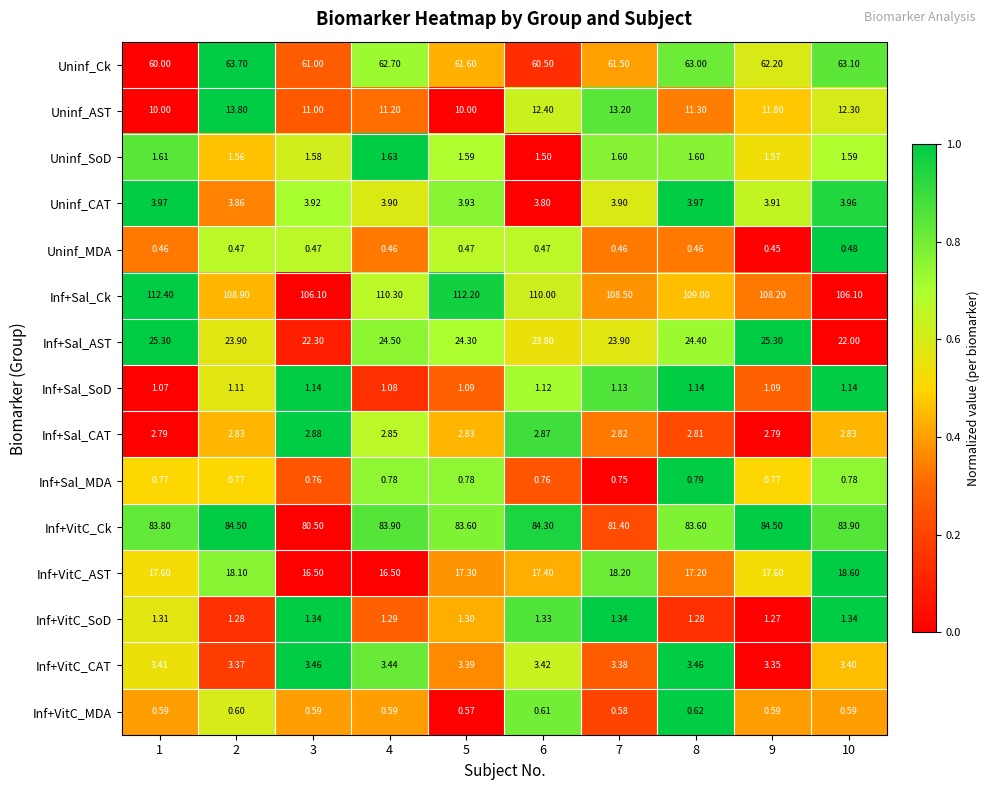

Which series changed the most between 2 and 4?

Uninf_AST